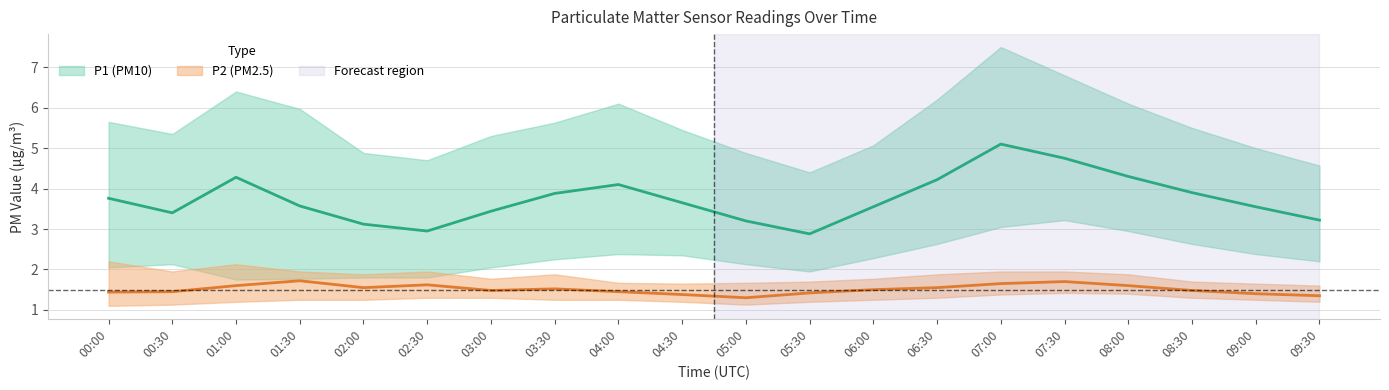

Which series has the widest spread of values?

P1_upper